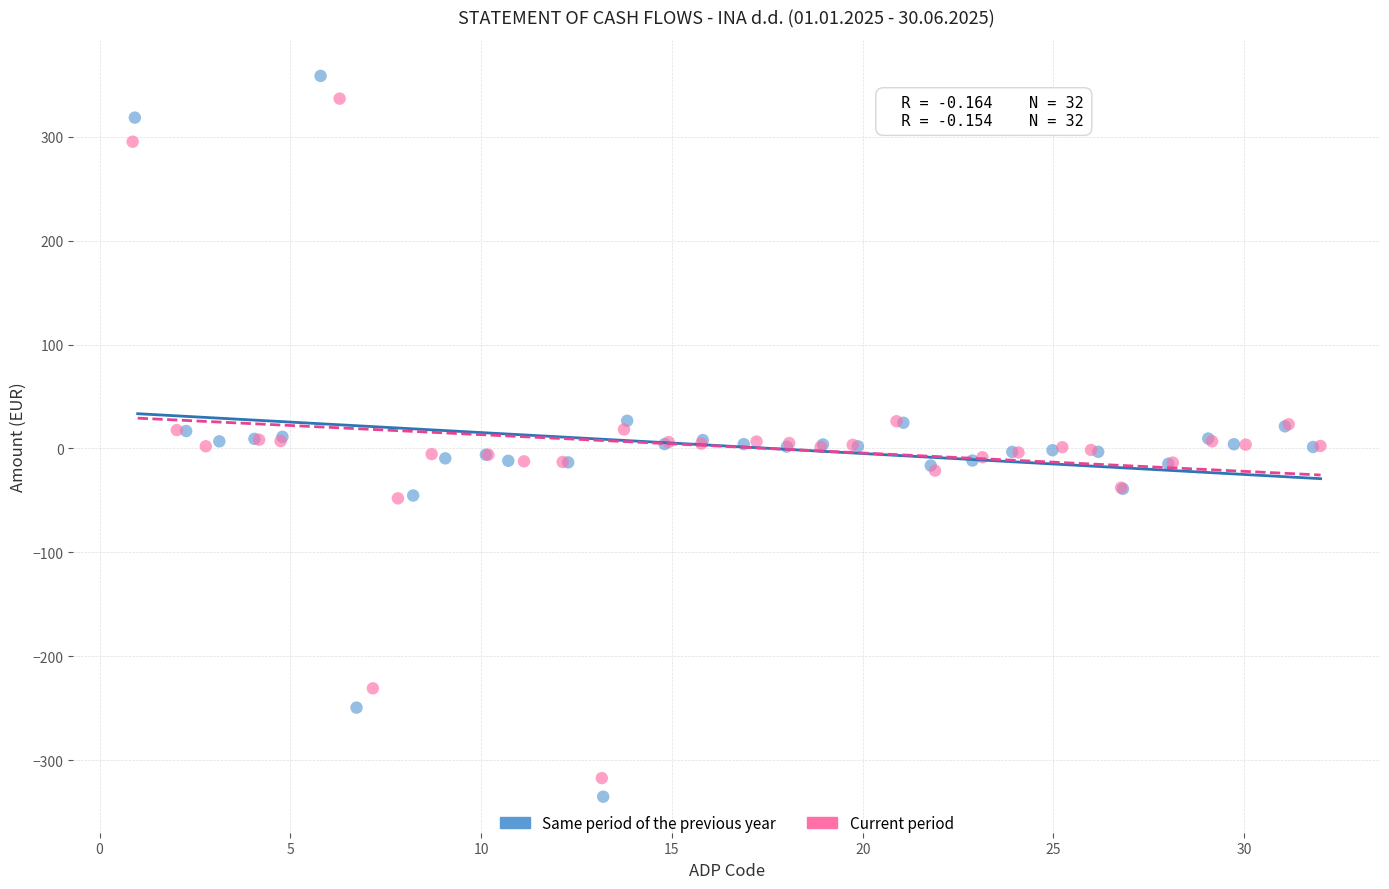

Which series has the largest Y range (max minus min)?

Same period of the previous year